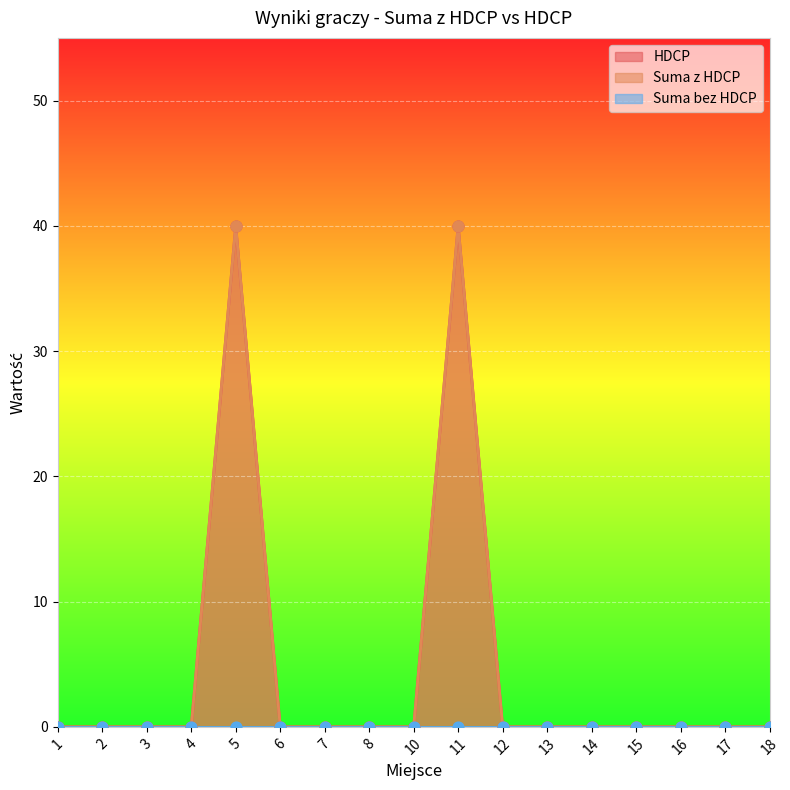

Which series has the widest spread of Y values?

HDCP